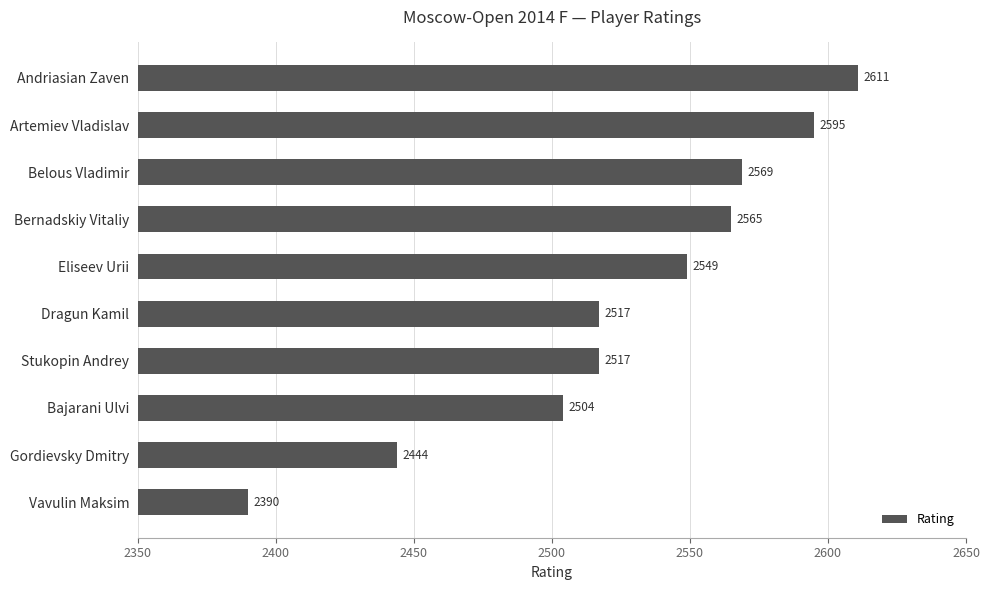

At which category does the chart reach its minimum across all series?

Vavulin Maksim